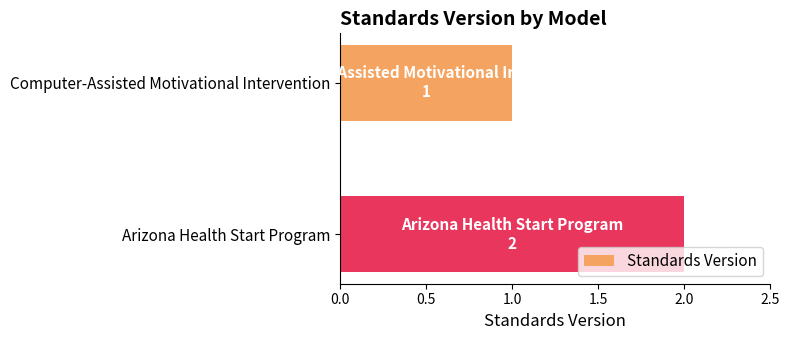

Rank the categories by value from lowest to highest.

Computer-Assisted Motivational Intervention, Arizona Health Start Program